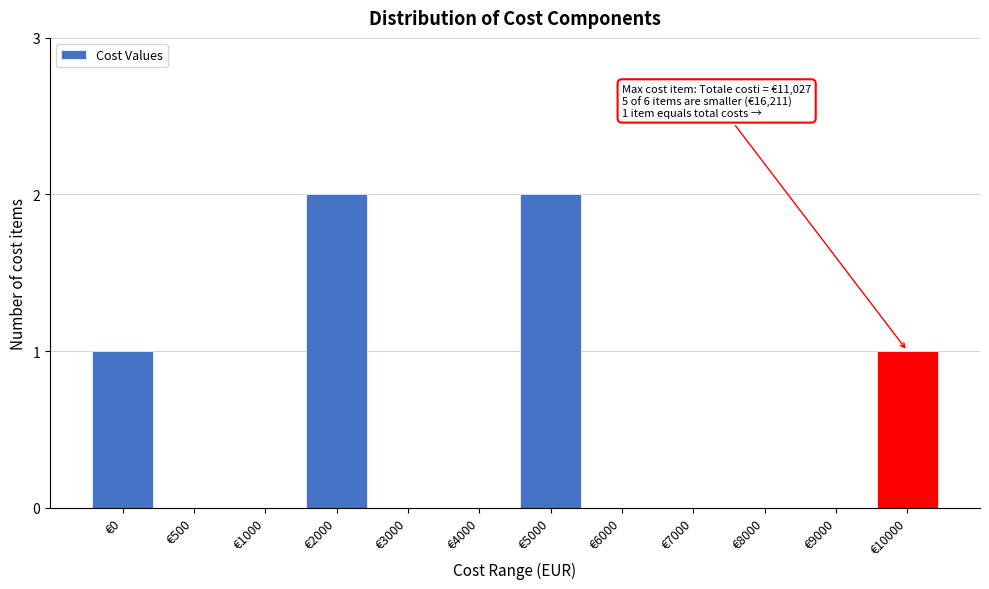

Reading left to right, extract all data points from this chart.

€0=1	€500=0	€1000=0	€2000=2	€3000=0	€4000=0	€5000=2	€6000=0	€7000=0	€8000=0	€9000=0	€10000=1